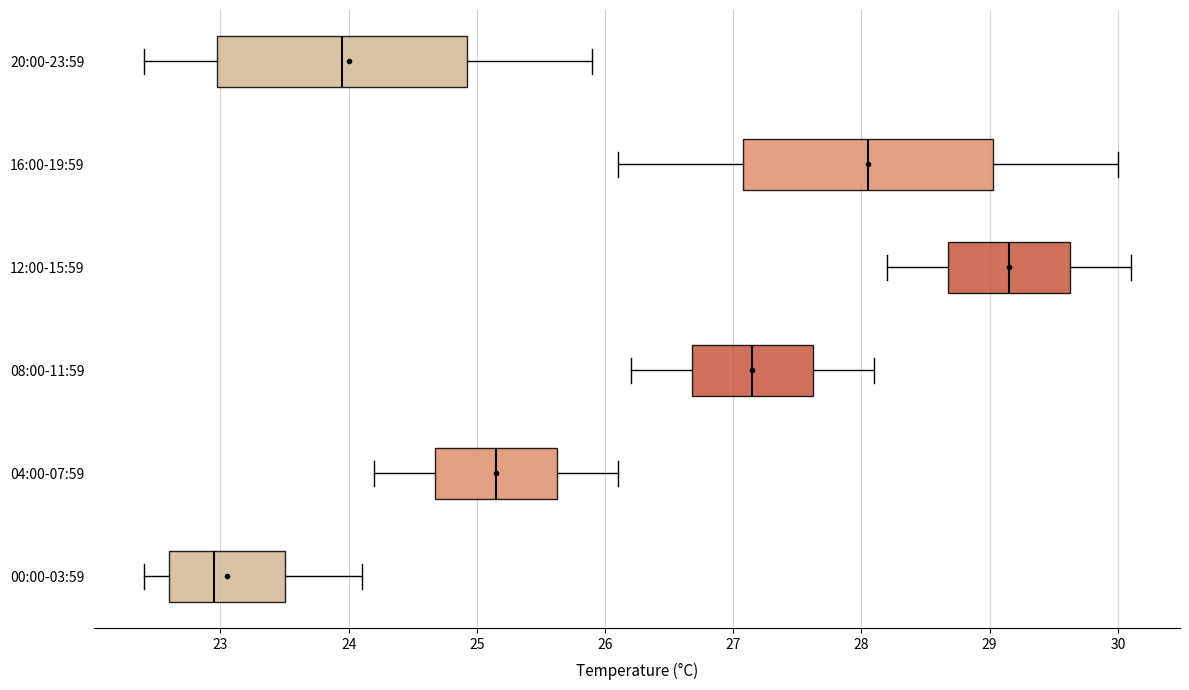

Reading bottom to top, transcribe this box plot: for each box, give where its median line is, the range the box spans, and where its two whiskers end, as read against the x-axis. The values are not printed on the chart, so give them approximately, as read against the axis.

00:00-03:59: median 23.0, box 22.6 to 23.5, whiskers 22.4 to 24.1
04:00-07:59: median 25.2, box 24.7 to 25.6, whiskers 24.2 to 26.1
08:00-11:59: median 27.2, box 26.7 to 27.6, whiskers 26.2 to 28.1
12:00-15:59: median 29.2, box 28.7 to 29.6, whiskers 28.2 to 30.1
16:00-19:59: median 28.1, box 27.1 to 29.0, whiskers 26.1 to 30.0
20:00-23:59: median 24.0, box 23.0 to 24.9, whiskers 22.4 to 25.9